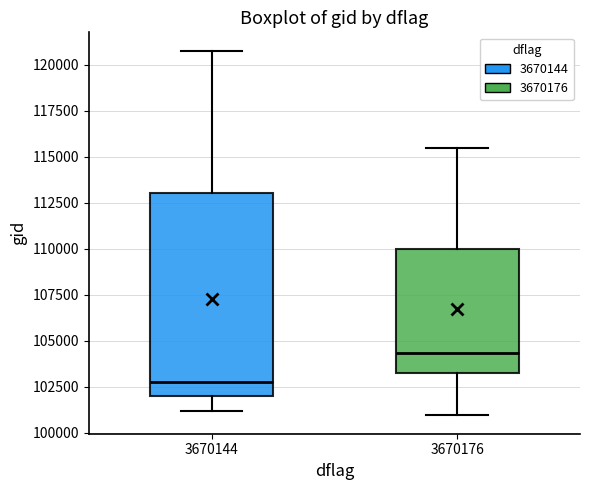

Reading left to right, transcribe this box plot: for each box, give where its median line is, the range the box spans, and where its two whiskers end, as read against the y-axis. The values are not printed on the chart, so give them approximately, as read against the axis.

3670144: median 102500, box 102000 to 113000, whiskers 101000 to 121000
3670176: median 104500, box 103000 to 110000, whiskers 101000 to 115500